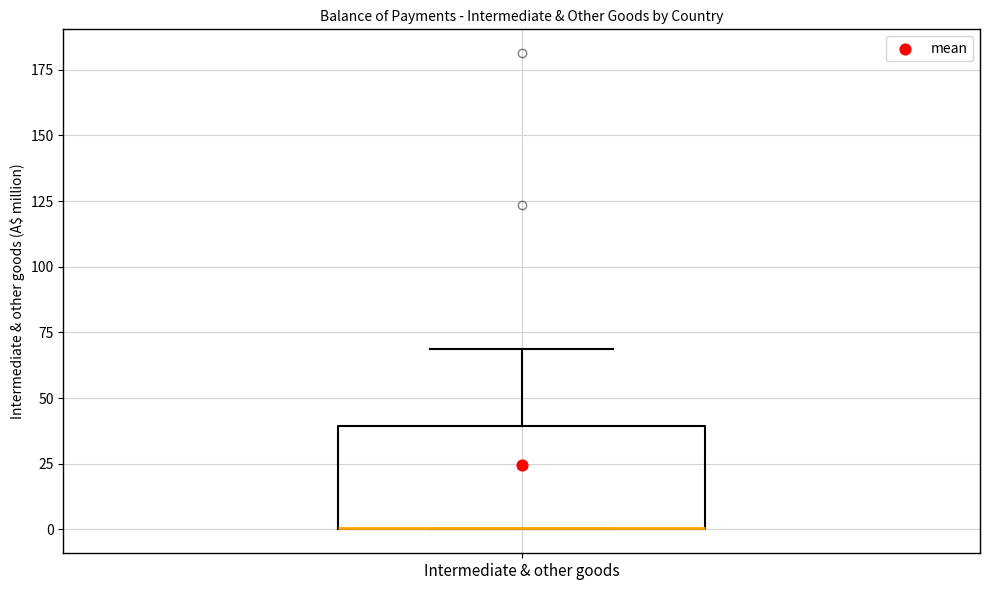

Where is the lower edge of the box for Intermediate & other goods on the y-axis? The values are not printed on the chart, so give them approximately, as read against the axis.

0